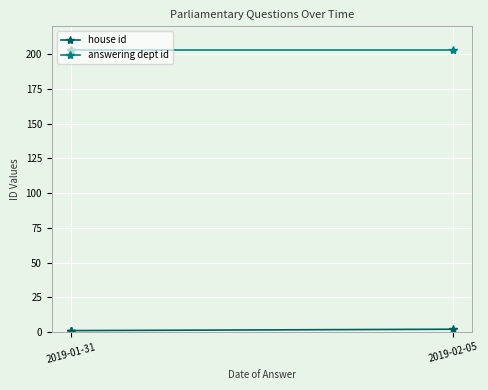

List the series in order of their overall mean, highest first.

answering dept id, house id